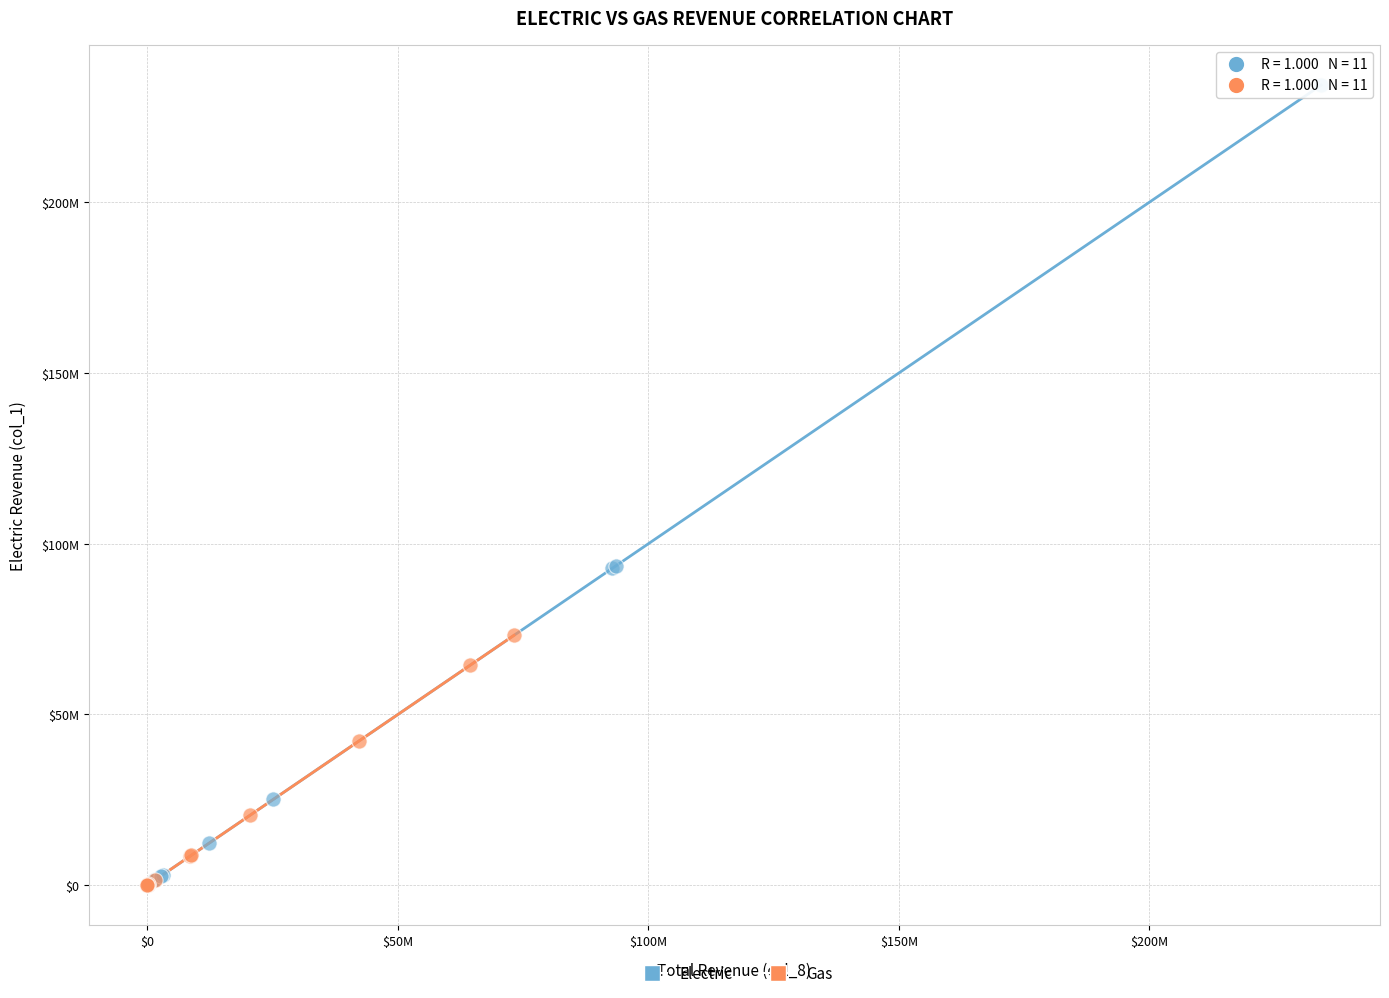

What are all the series names shown in the legend?

Electric, Gas